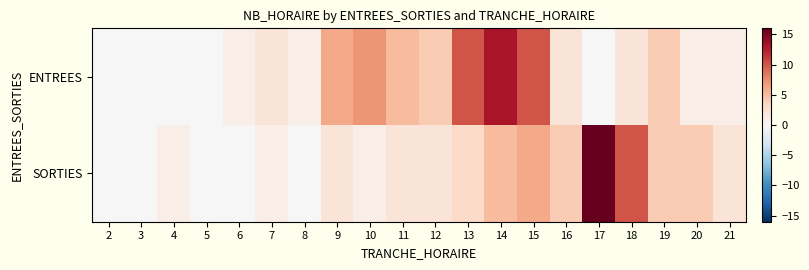

At how many categories does at least one series exceed 7?

5